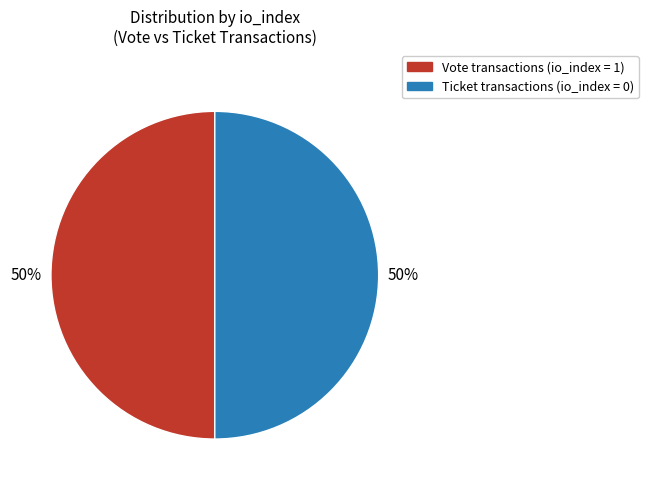

To the nearest percent, what is the average slice percentage?

50%